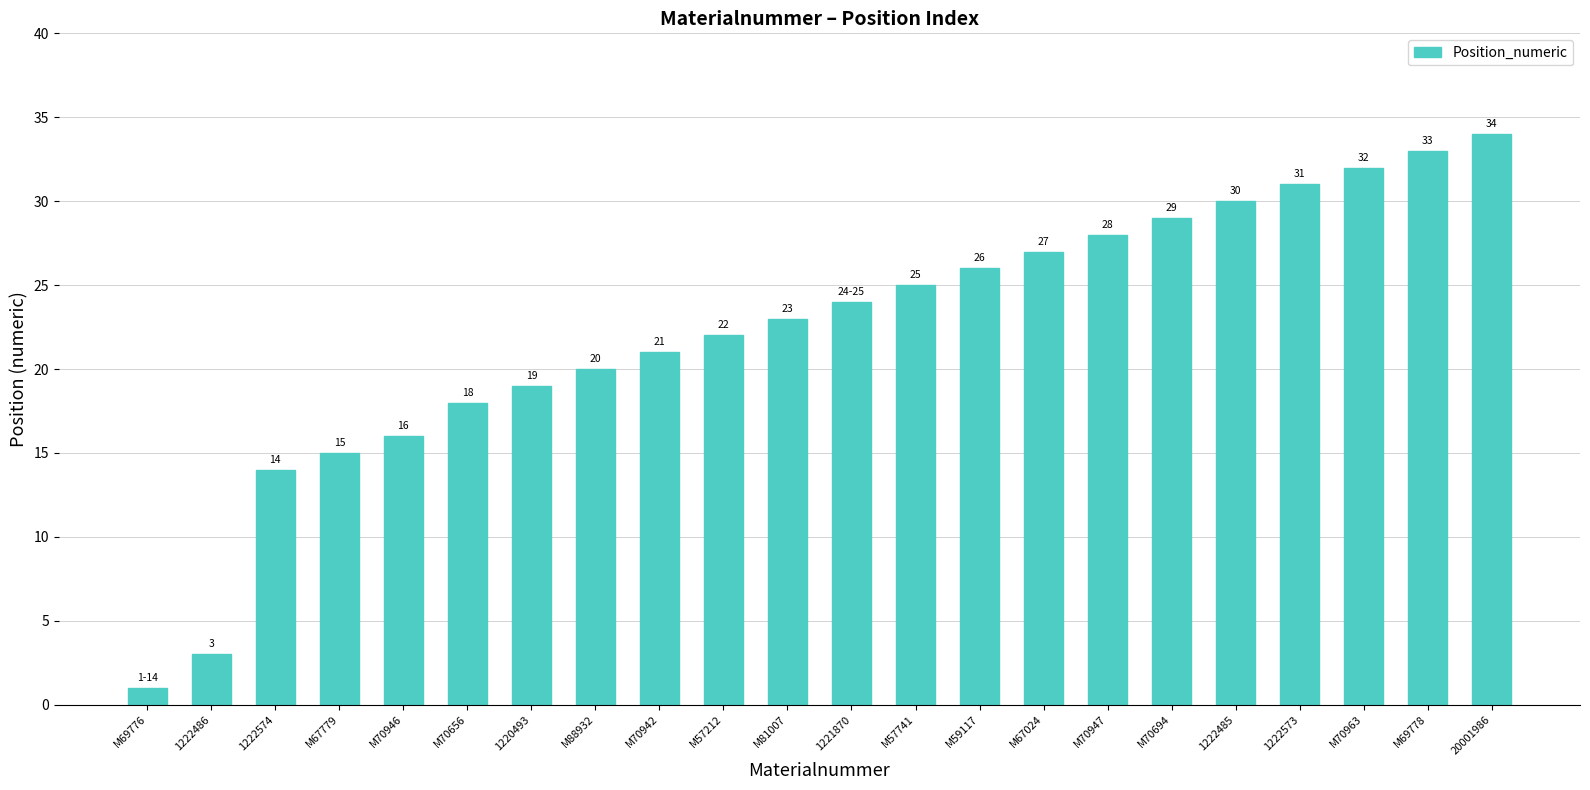

List the labels in order of value, smallest first.

M69776, 1222486, 1222574, M67779, M70946, M70656, 1220493, M88932, M70942, M57212, M81007, 1221870, M57741, M59117, M67024, M70947, M70694, 1222485, 1222573, M70963, M69778, 20001986